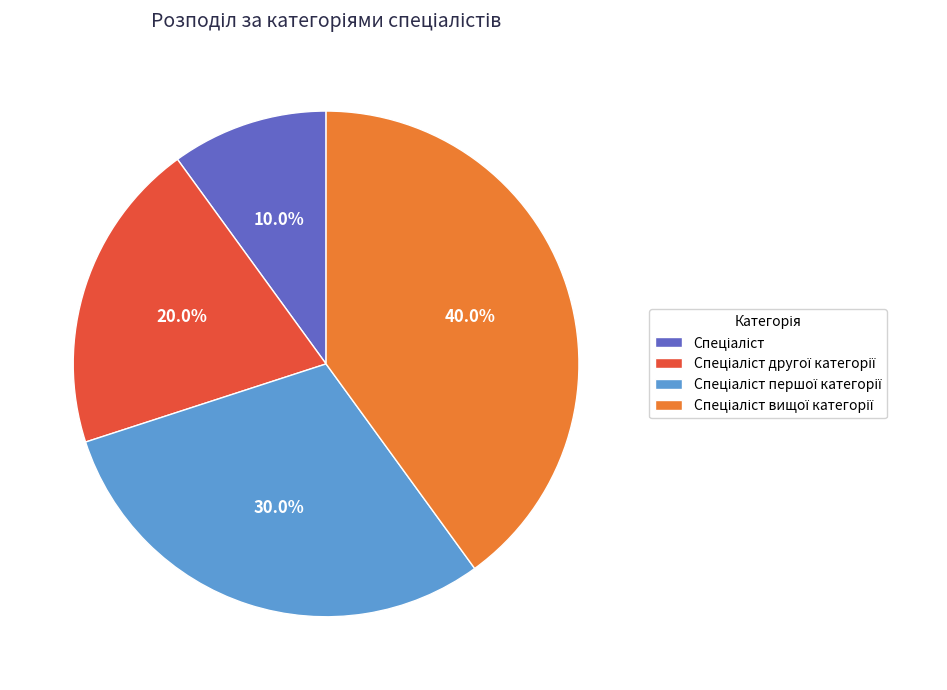

Is there any slice that represents more than half of the pie?

No